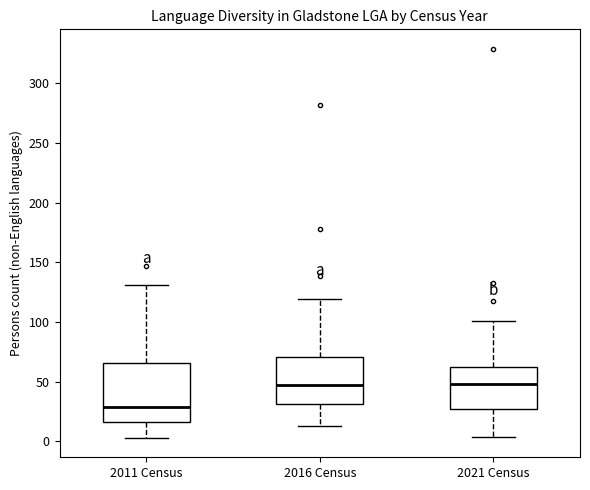

Reading left to right, read every box against the y-axis: the position of its median line, the range the box covers, and the ends of its whiskers. The values are not printed on the chart, so give them approximately, as read against the axis.

2011 Census: median 30, box 15 to 65, whiskers 5 to 130
2016 Census: median 45, box 30 to 70, whiskers 15 to 120
2021 Census: median 50, box 25 to 60, whiskers 5 to 100